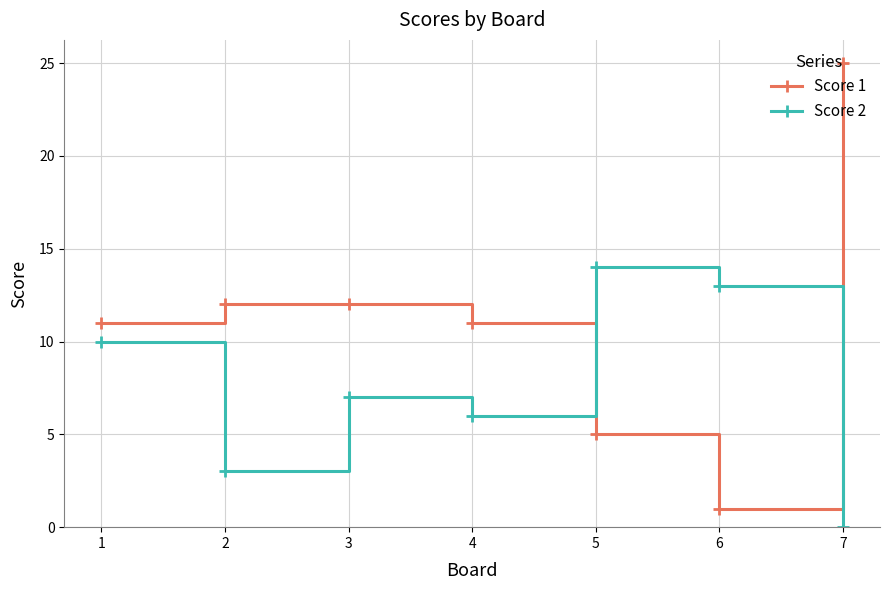

What is the difference between the Score 2 values at 3 and 1?

3